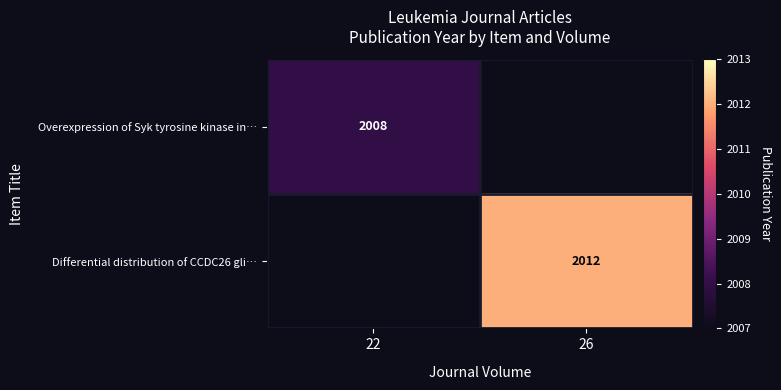

The Overexpression of Syk tyrosine kinase in… series shows 3290 at 22. True or false?

False